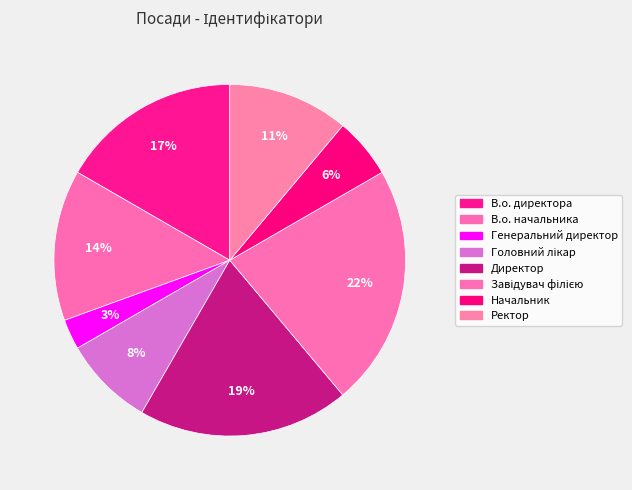

To the nearest percent, what portion does Завідувач філією represent?

22%